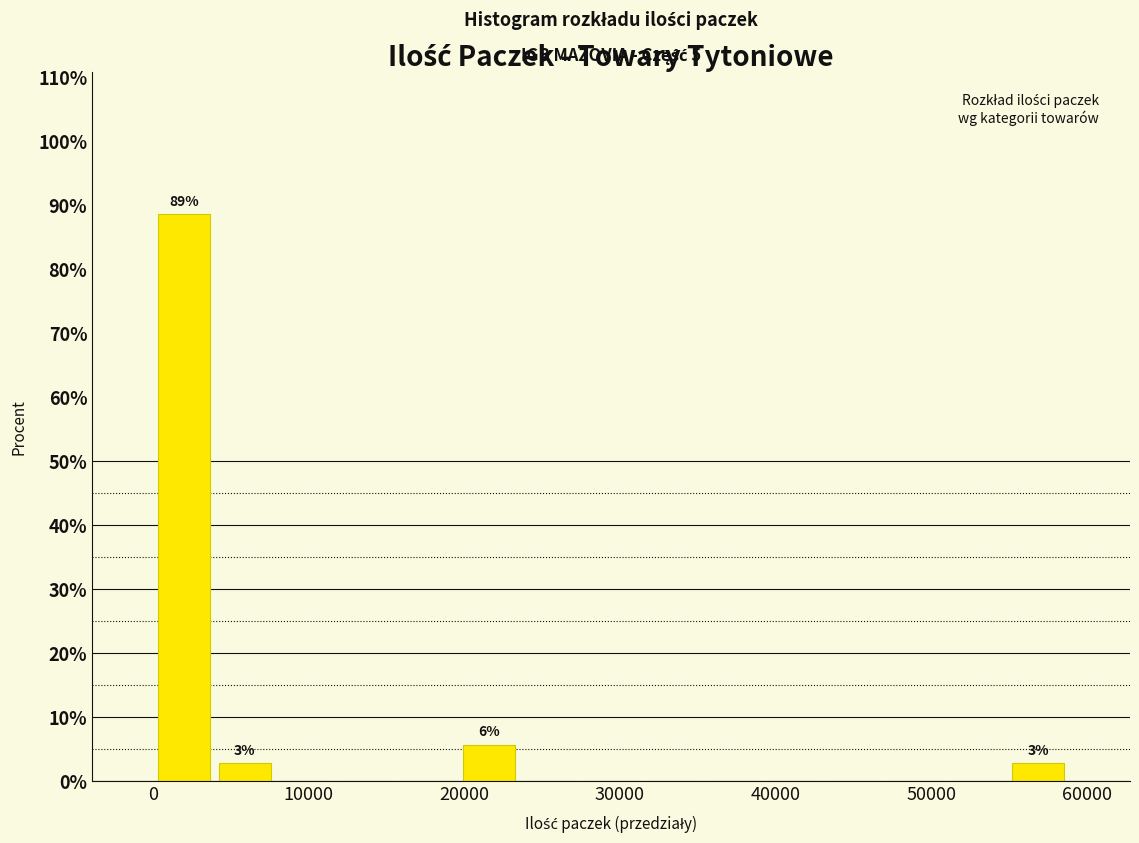

Around what value on the x-axis is the tallest bar? Give the approximate position of its centre, as read against the axis.

2000